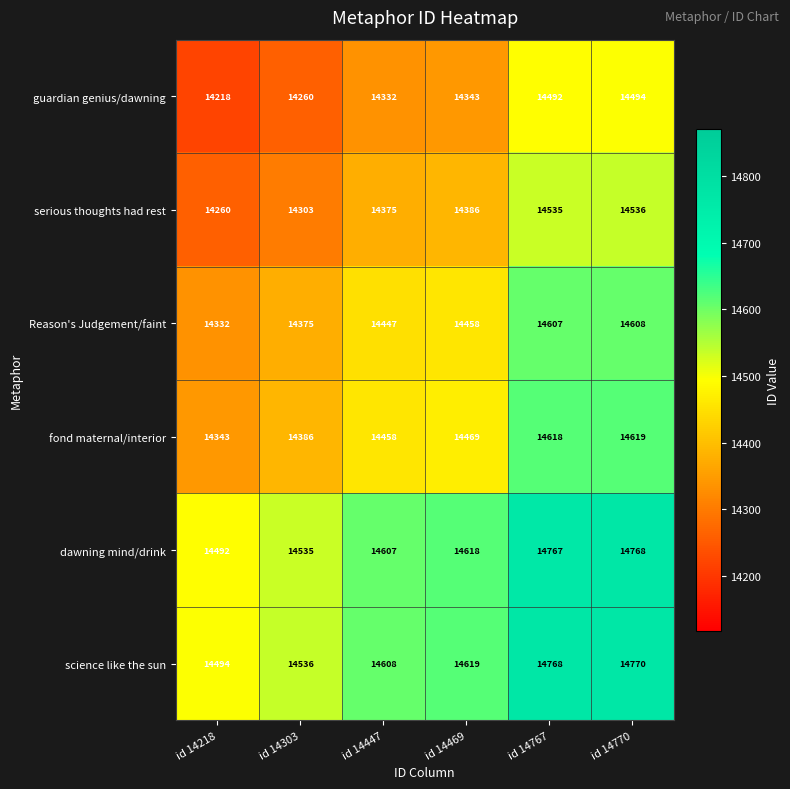

At which category is the sum across all series the highest?

id 14770